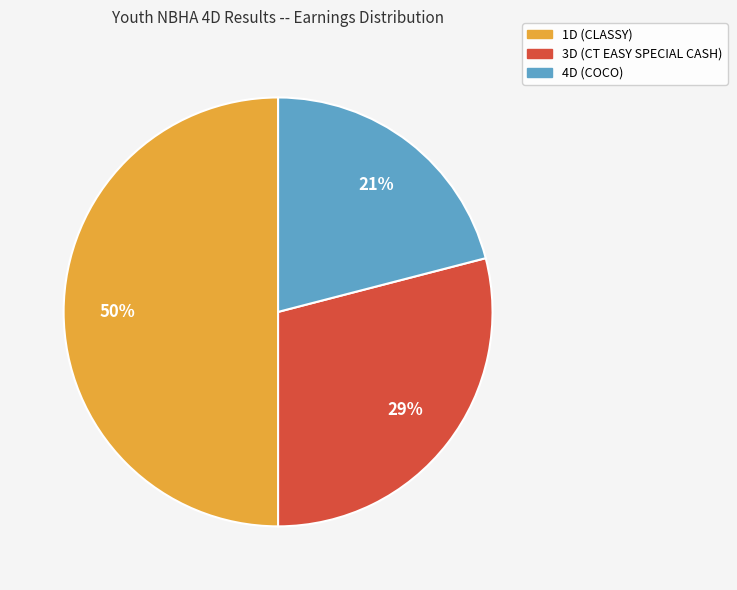

To the nearest percent, what is the average slice percentage?

33%